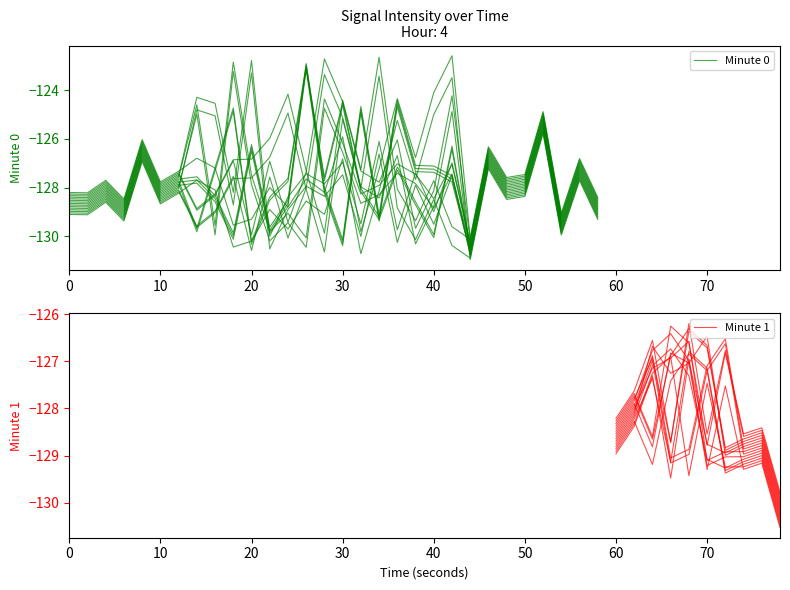

Reading left to right, transcribe all the data shown in this chart.

-128.7	-128.7	-128.2	-128.9	-126.5	-128.2	-127.8	-127.2	-127.7	-123.0	-124.6	-128.6	-127.2	-128.5	-124.8	-130.0	-126.4	-130.3	-129.2	-127.6	-128.1	-129.7	-130.5	-126.8	-128.0	-127.9	-125.3	-129.5	-127.3	-128.9	-128.6	-128.0	-126.9	-126.6	-127.1	-129.1	-128.9	-128.9	-128.8	-130.1